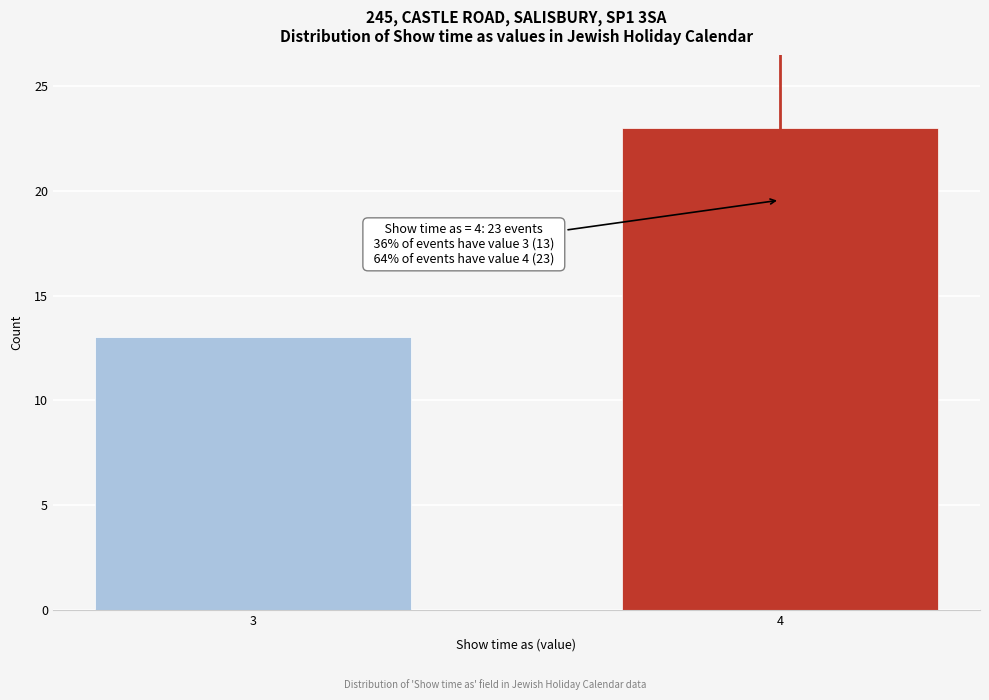

Reading left to right, what are all the values shown in this chart?

3=13	4=23